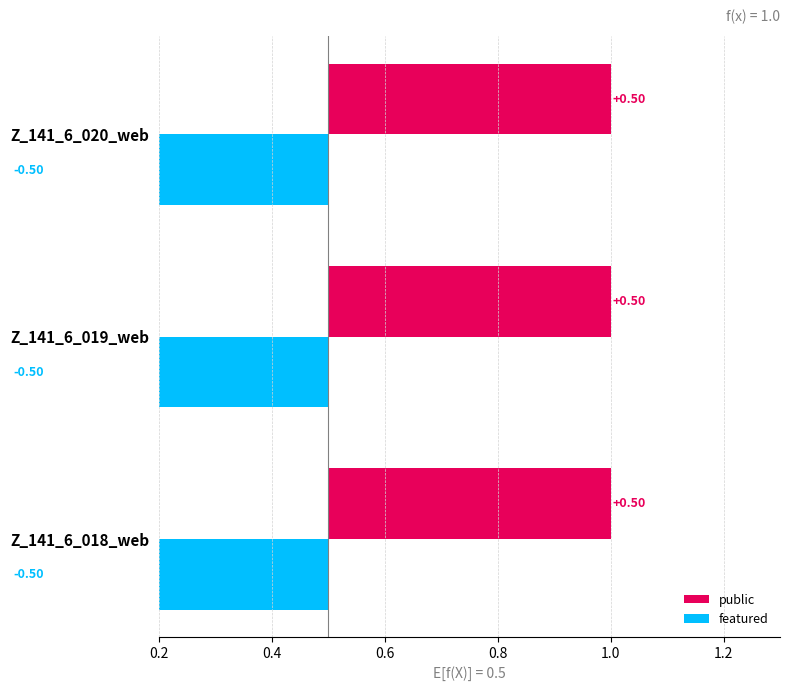

Is it true that public equals 1 at Z_141_6_018_web?

False